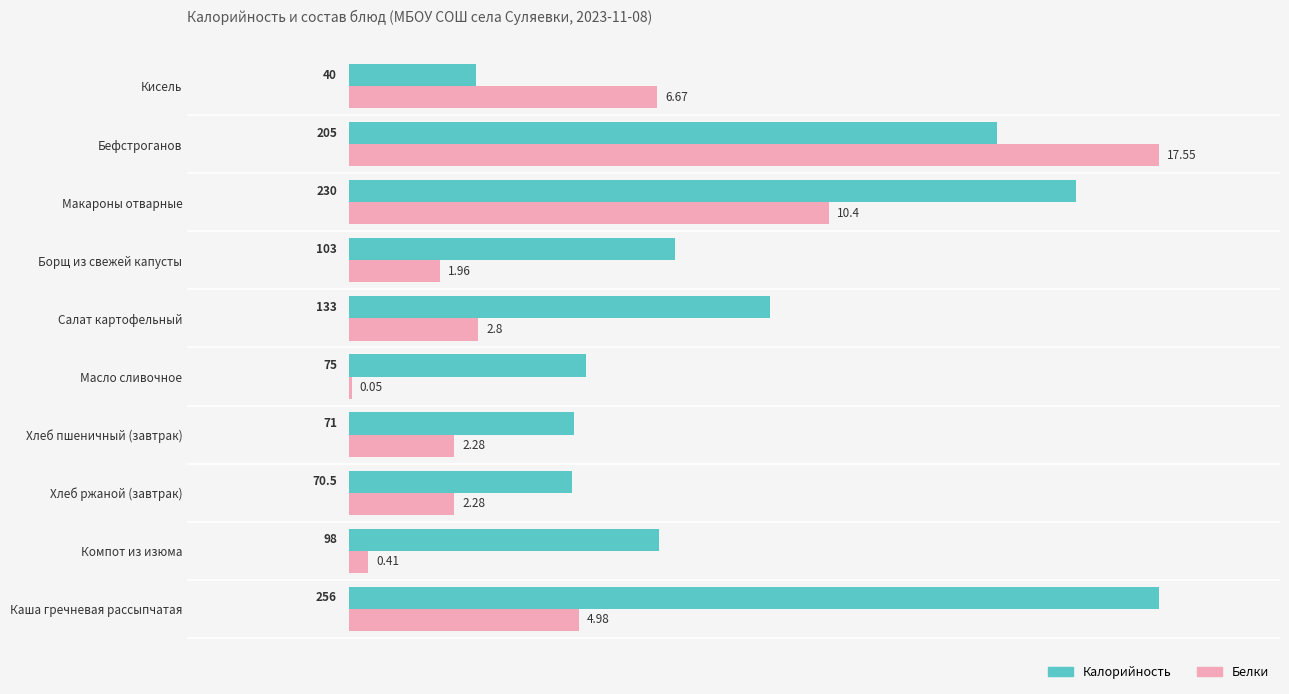

What are all the series names shown in the legend?

Калорийность, Белки